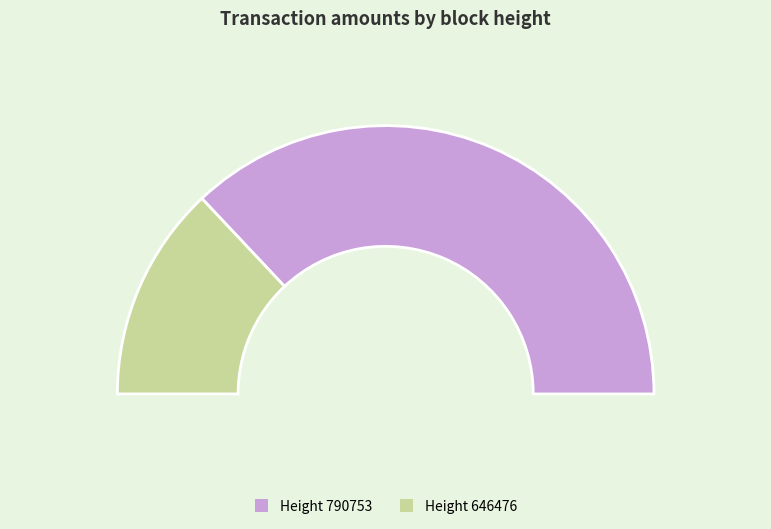

Approximately how many times larger is the value at 790753 compared to 646476?

2.8